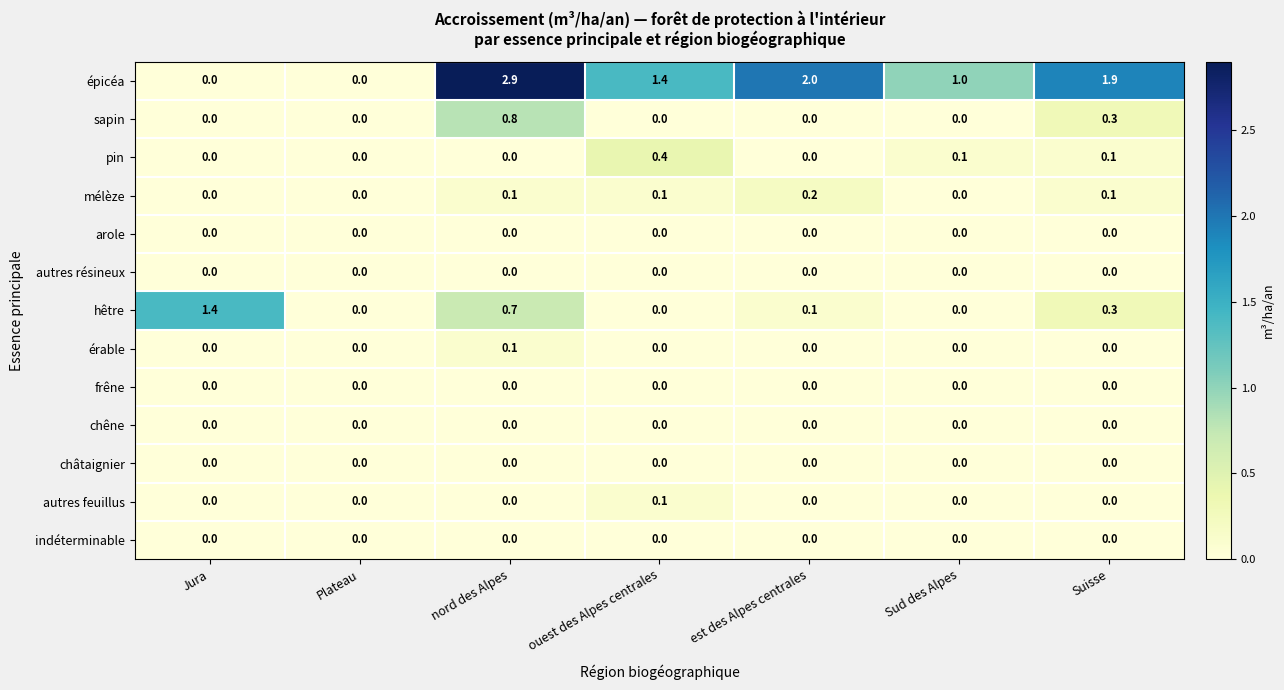

The hêtre series shows -0.5 at Plateau. True or false?

False